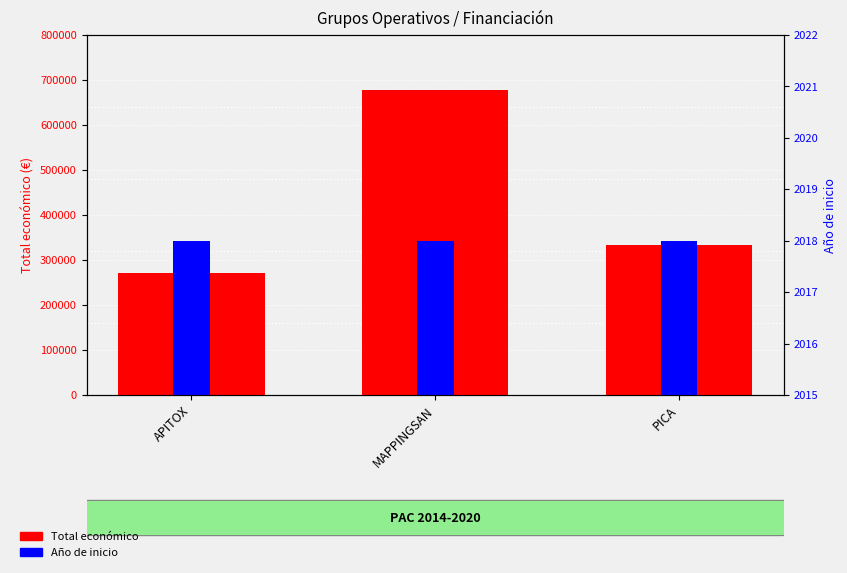

Count the number of data series in this chart.

2